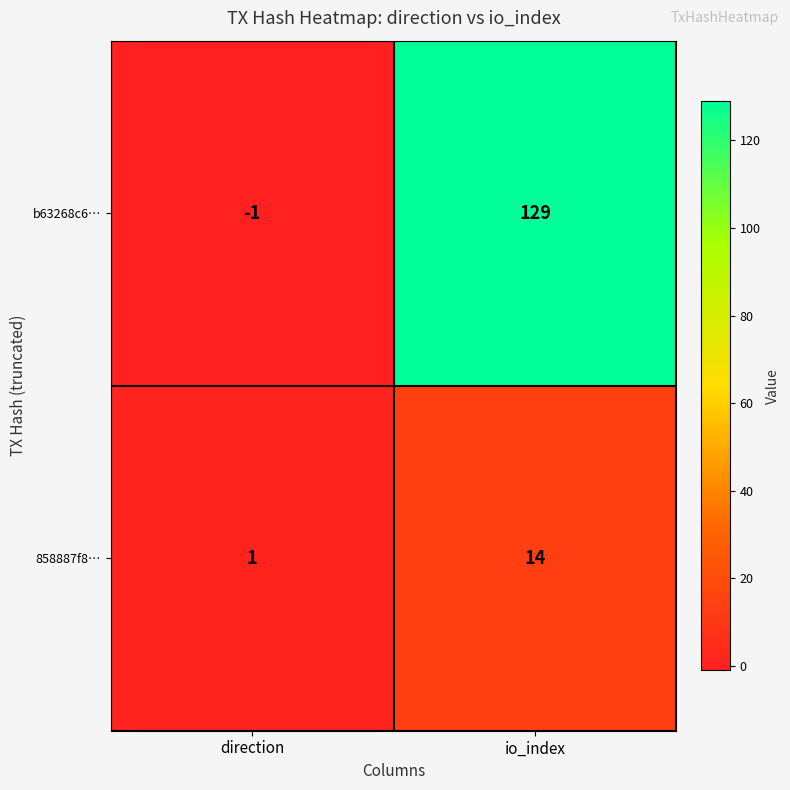

The value of 858887f8… at io_index is 22. True or false?

False